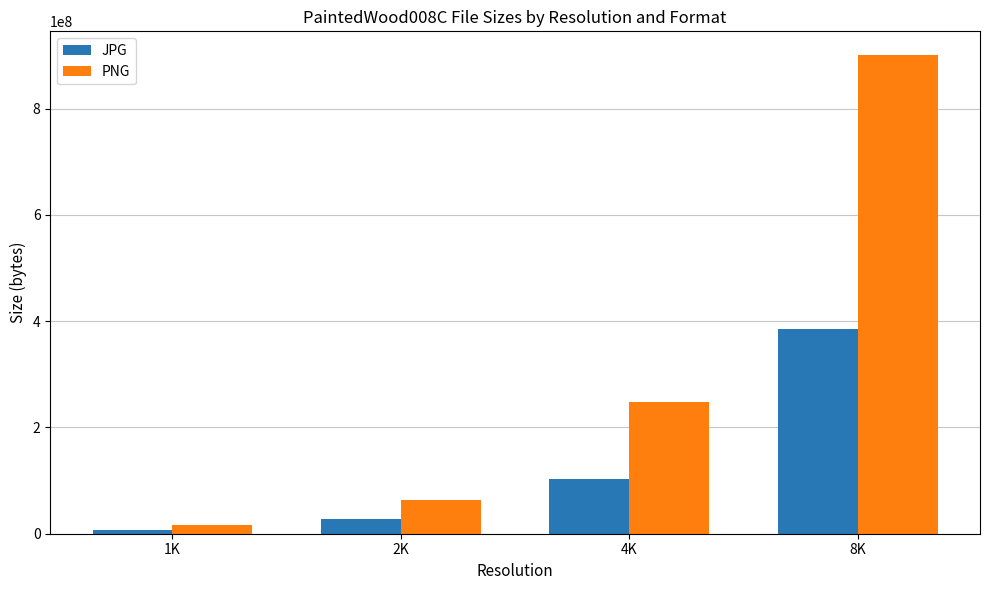

What is the sum of the PNG values at 2K and 4K?

311957782